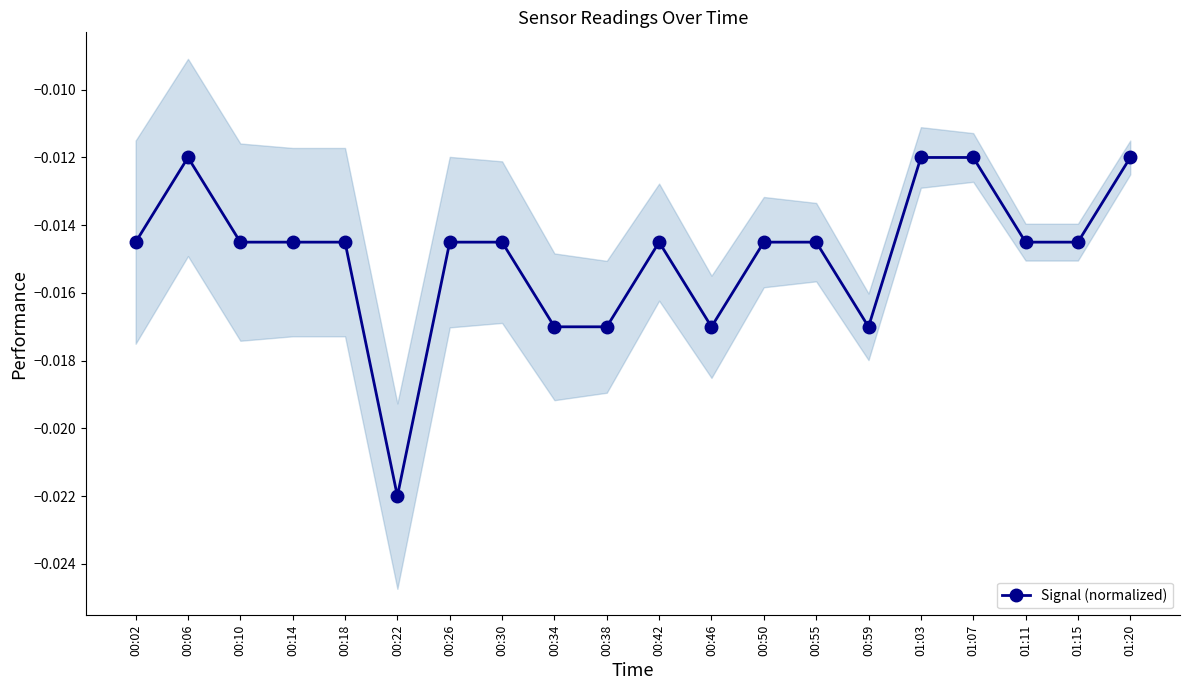

What is the label of the 4th point from the left?

00:14